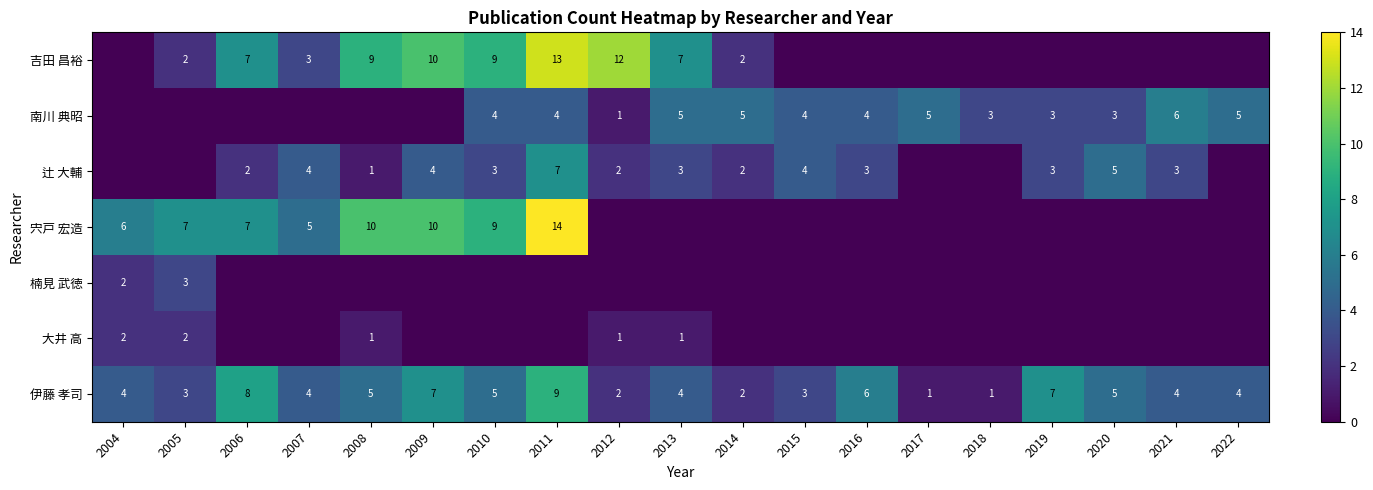

True or false: 大井 高 has a value of 2 at 2004.

True